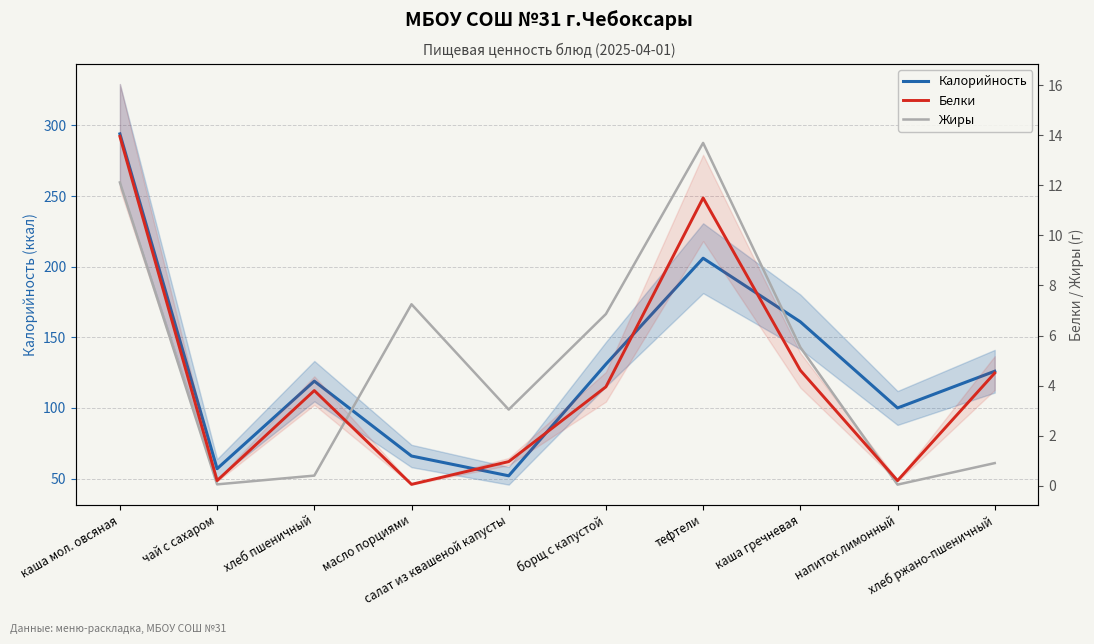

The value of Калорийность at каша мол. овсяная is 455.8. True or false?

False